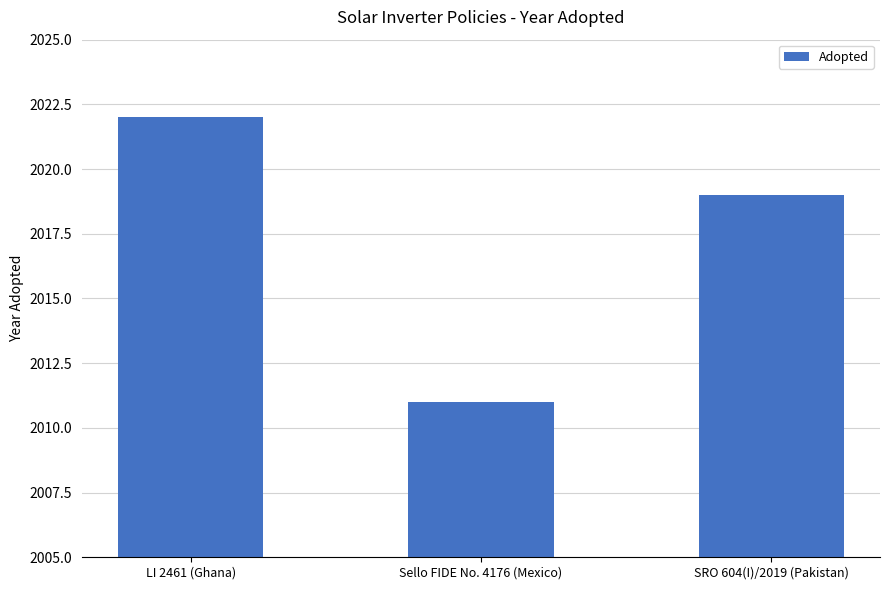

Reading left to right, what are all the values shown in this chart?

LI 2461 (Ghana)=2022	Sello FIDE No. 4176 (Mexico)=2011	SRO 604(I)/2019 (Pakistan)=2019